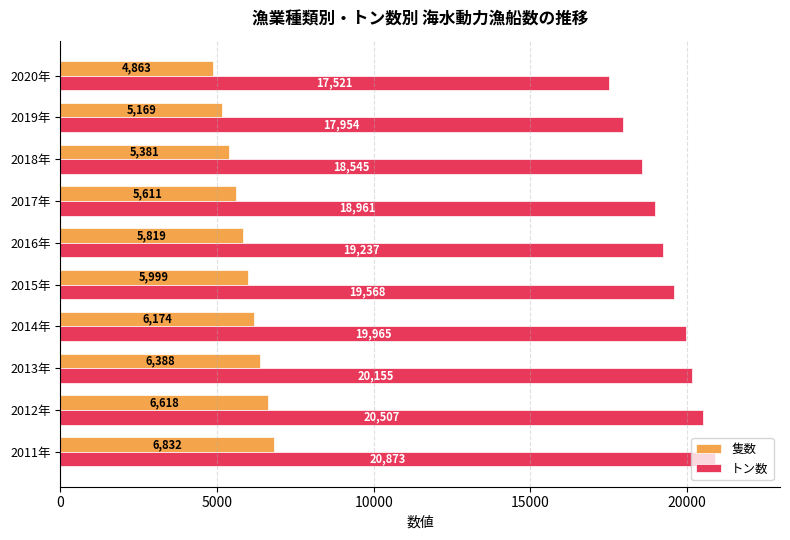

What is the sum of all トン数 values?

193286